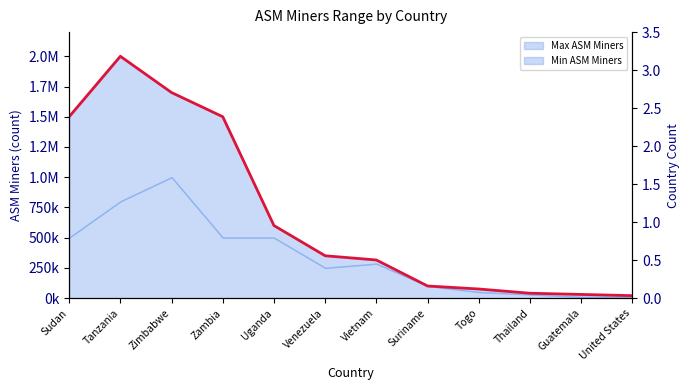

Is it true that Country Count equals 0 at Guatemala?

False